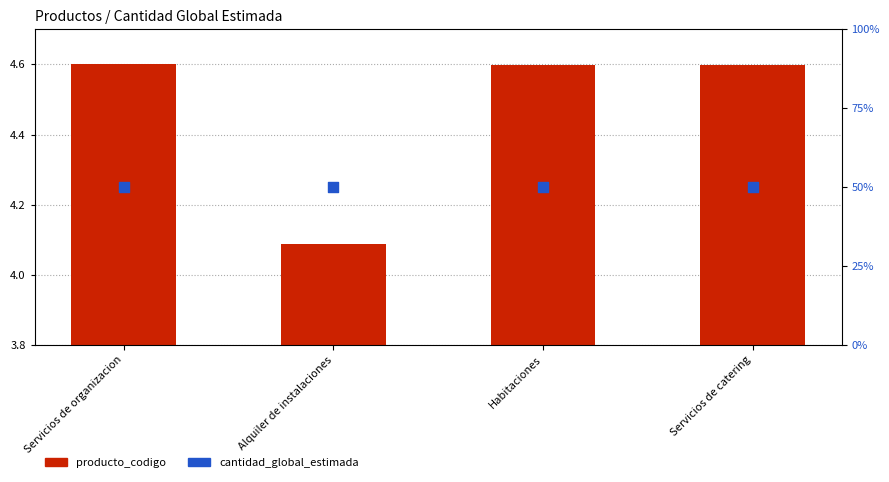

Which series reaches the maximum Y coordinate?

cantidad_global_estimada